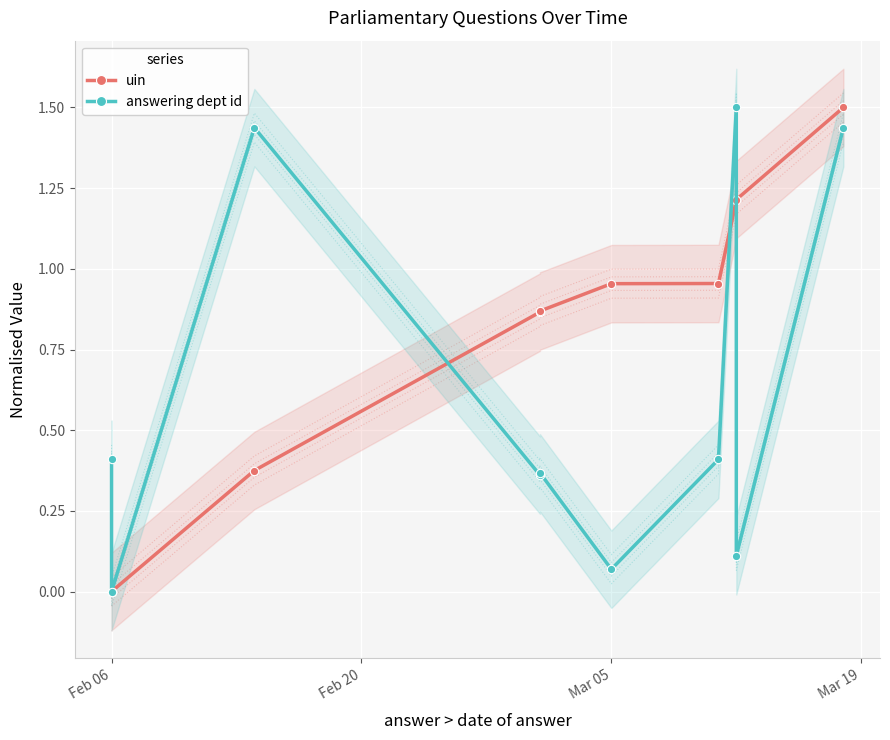

What is the label of the 3rd point from the left?

Mar 05